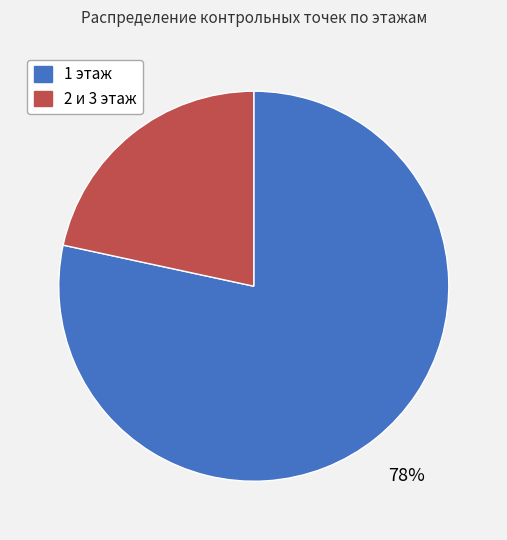

Between 2 и 3 этаж and 1 этаж, which is larger?

1 этаж